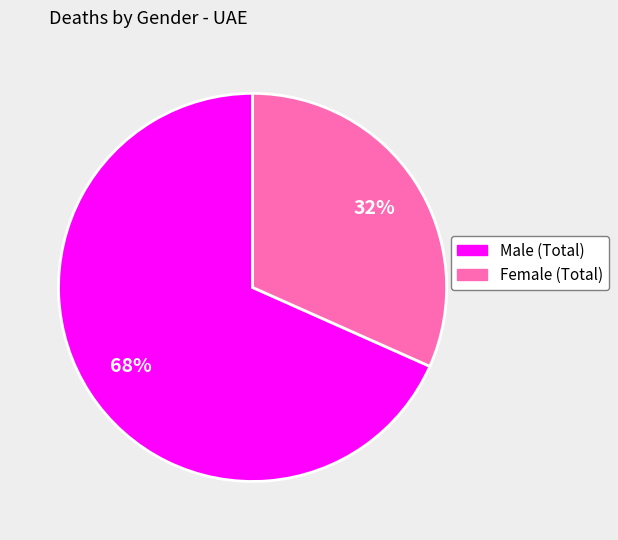

Rank the categories by value from highest to lowest.

Male (Total), Female (Total)